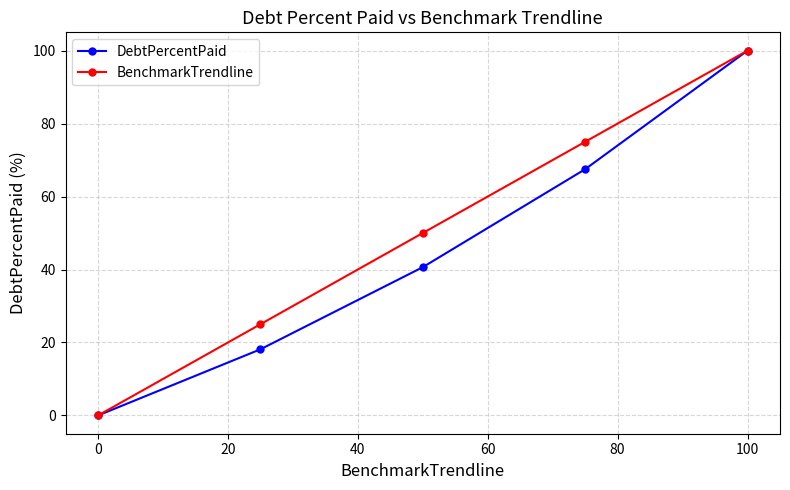

What is the value of the BenchmarkTrendline point at the 3rd from the left?

50.0